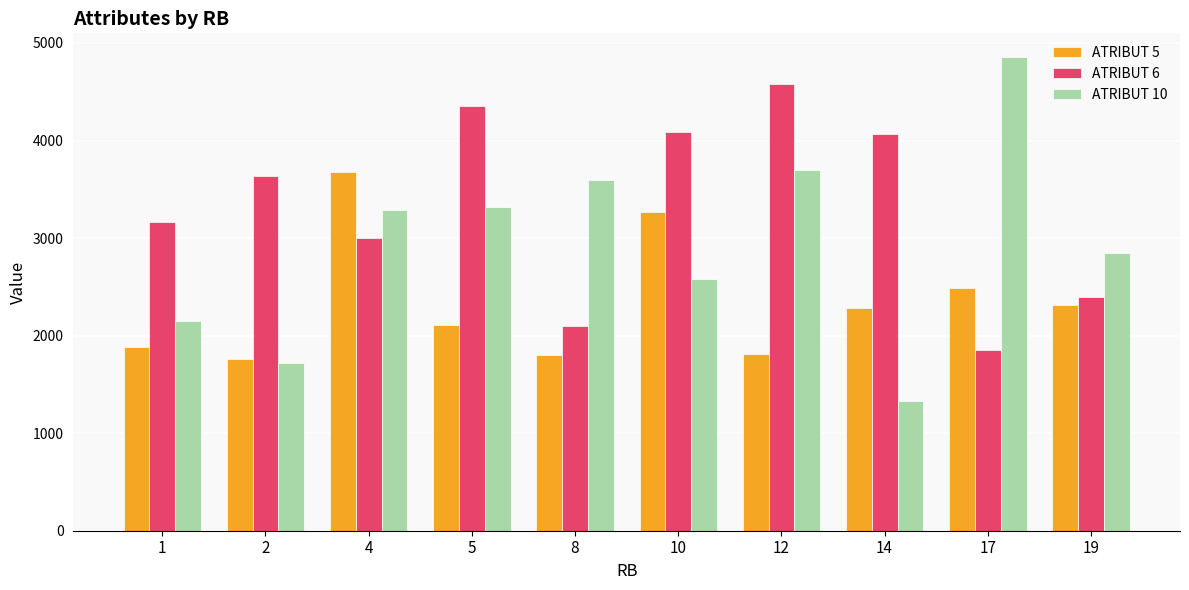

What is the total value across all series at 4?

9966